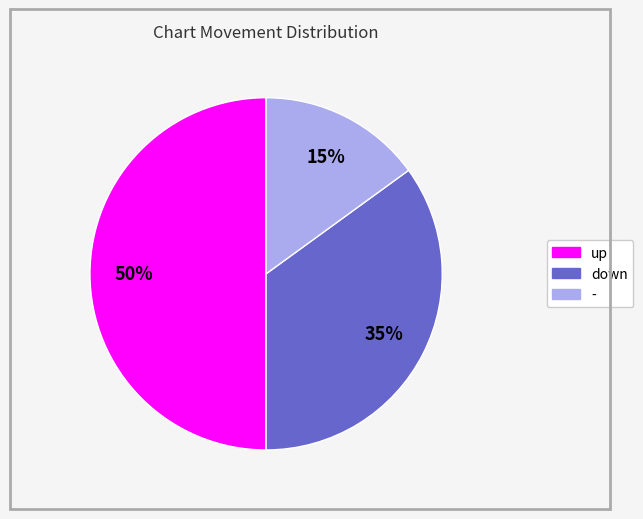

Is it true that - is 15% of the pie?

True